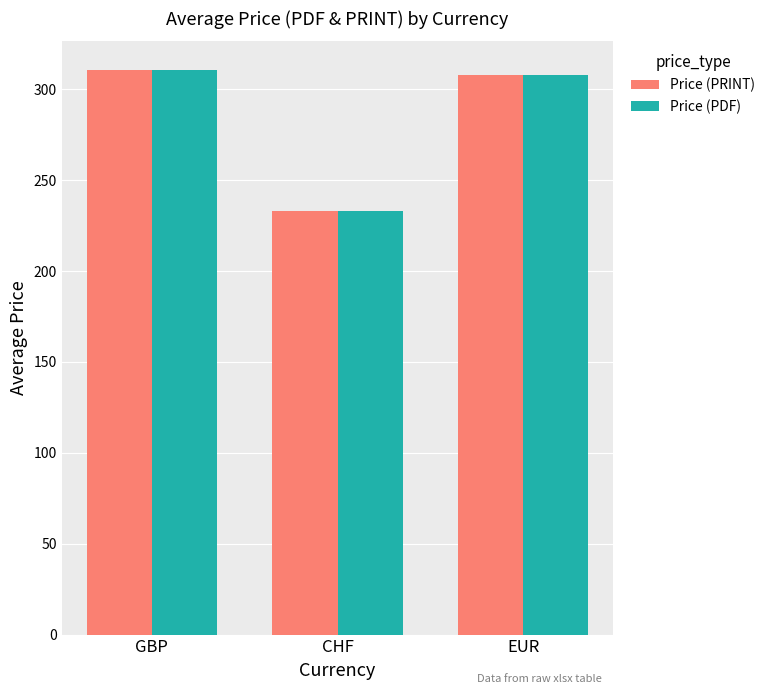

What are all the series names shown in the legend?

Price (PRINT), Price (PDF)